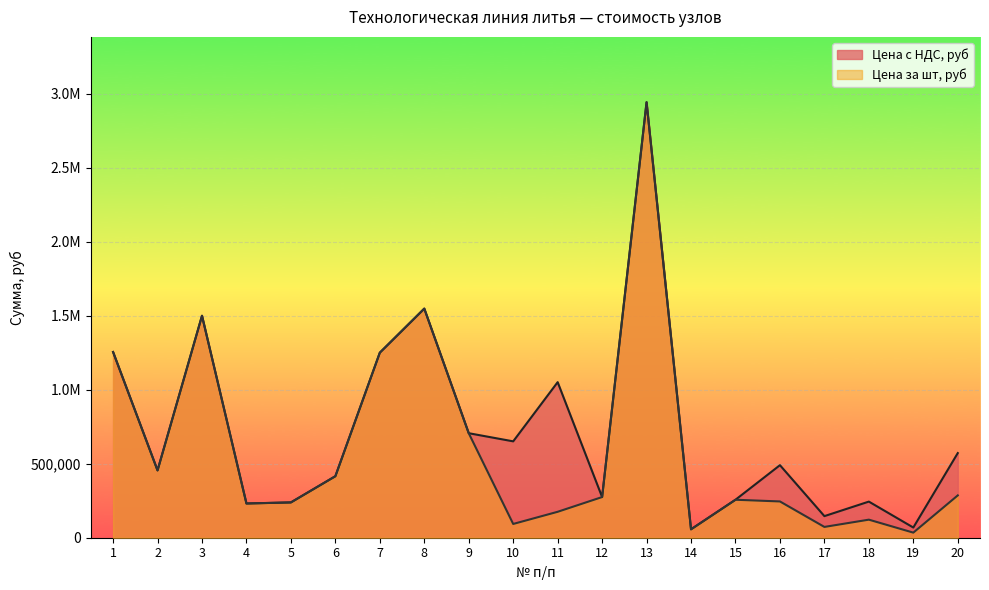

Where is Цена с НДС, руб nearest to the value 1499980?

3